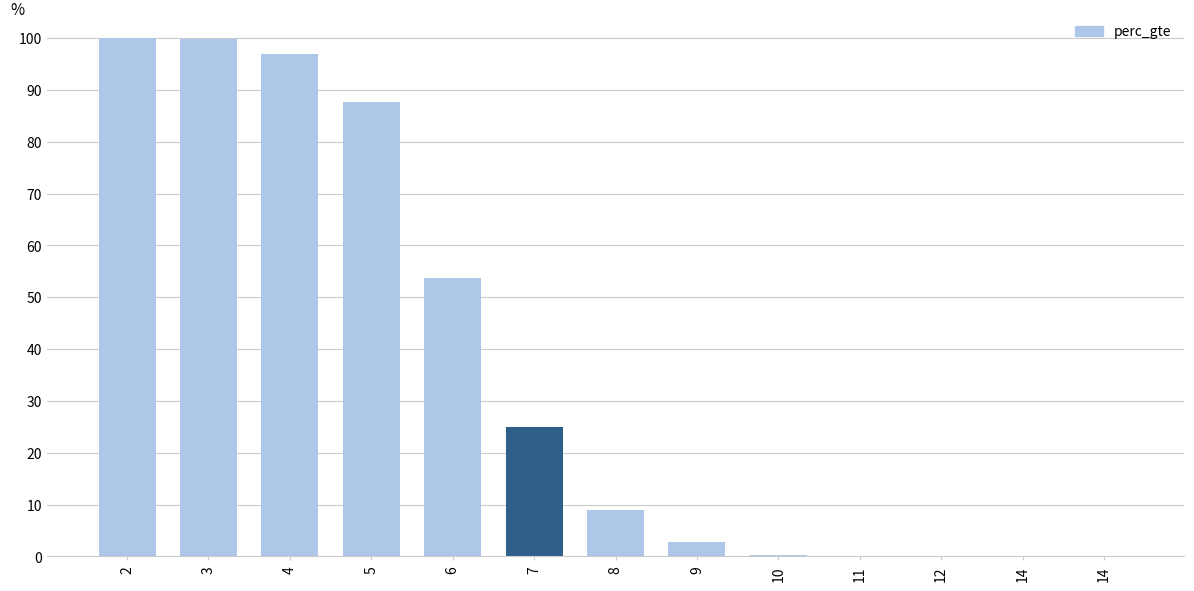

Reading left to right, list all the values displayed in this chart.

2=100.0	3=99.9	4=96.9	5=87.6	6=53.6	7=24.9	8=8.9	9=2.8	10=0.4	11=0.1	12=0.0	14=0.0	14=0.0